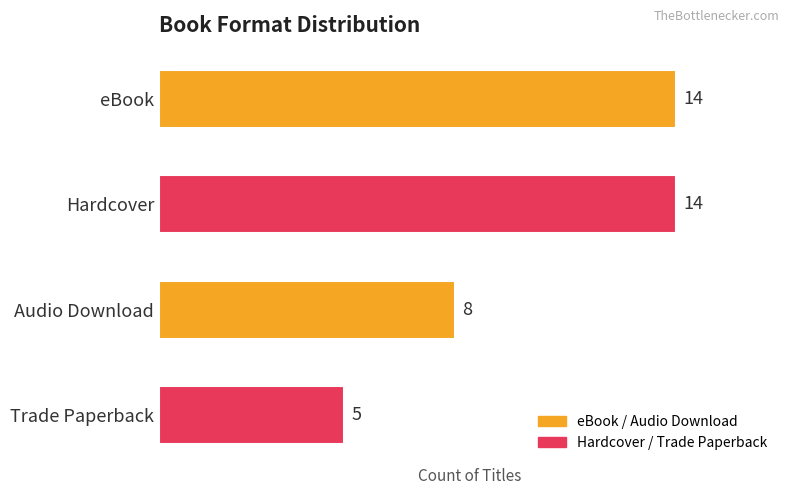

Which category has the lowest value across all series?

Trade Paperback